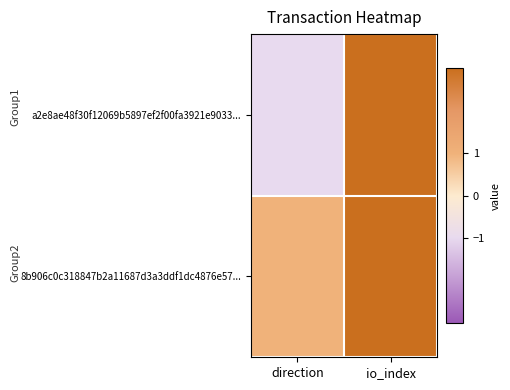

Reading left to right, extract all data points from this chart.

a2e8ae48f30f12069b5897ef2f00fa3921e9033...: direction=-1	io_index=222
8b906c0c318847b2a11687d3a3ddf1dc4876e57...: direction=1	io_index=5